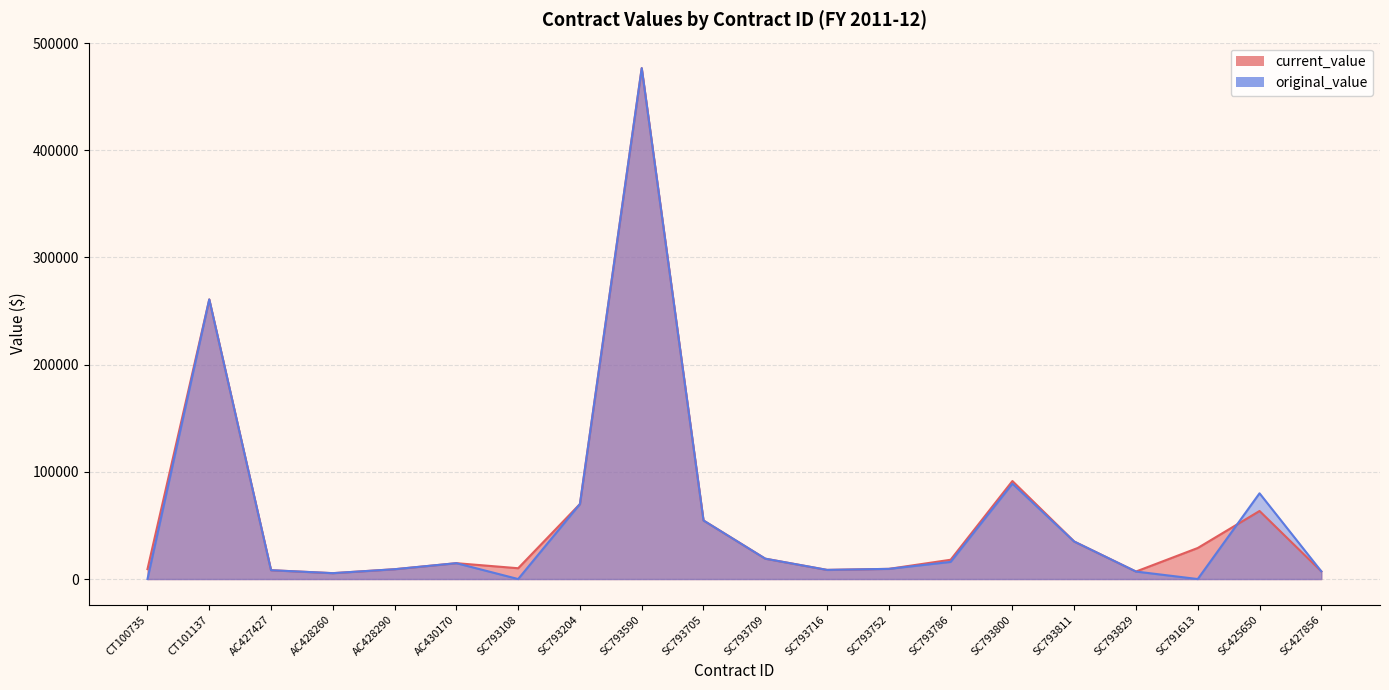

Reading right to left, transcribe all the data shown in this chart.

current_value: 7183.0	63490.9	28973.0	7000.0	35000.0	91450.0	18000.0	9500.0	8536.9	19000.0	54640.0	476617.0	70000.0	10081.2	14806.9	9165.3	5488.5	8243.1	260870.0	9250.0
original_value: 7183.0	80000.0	0.0	7000.0	35000.0	89000.0	16000.0	9500.0	8536.9	19000.0	54640.0	476617.0	70000.0	0.0	14806.9	9165.3	5488.5	8243.1	260870.0	0.0